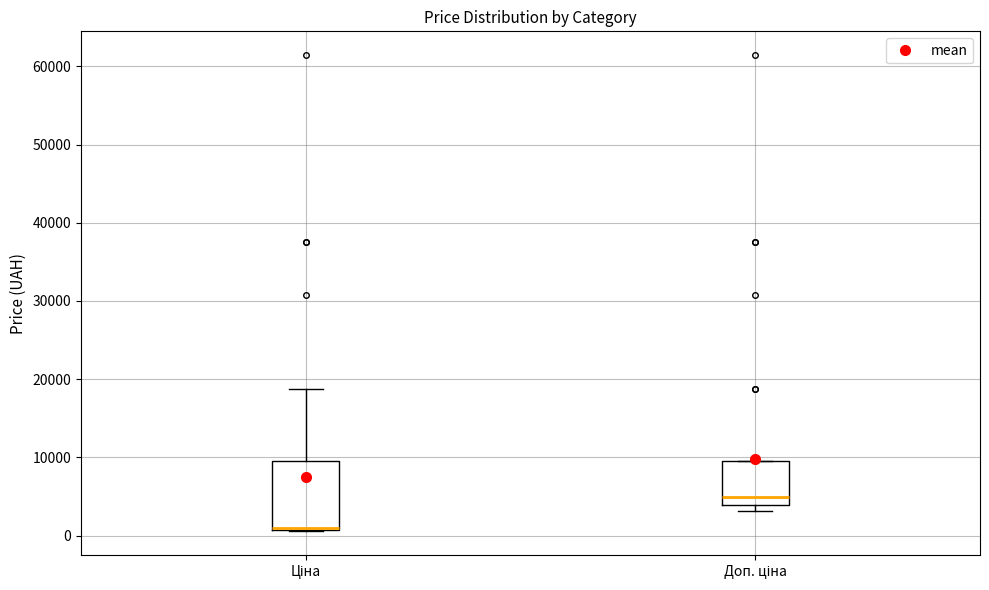

Where is the upper edge of the box for Доп. ціна on the y-axis? The values are not printed on the chart, so give them approximately, as read against the axis.

9000